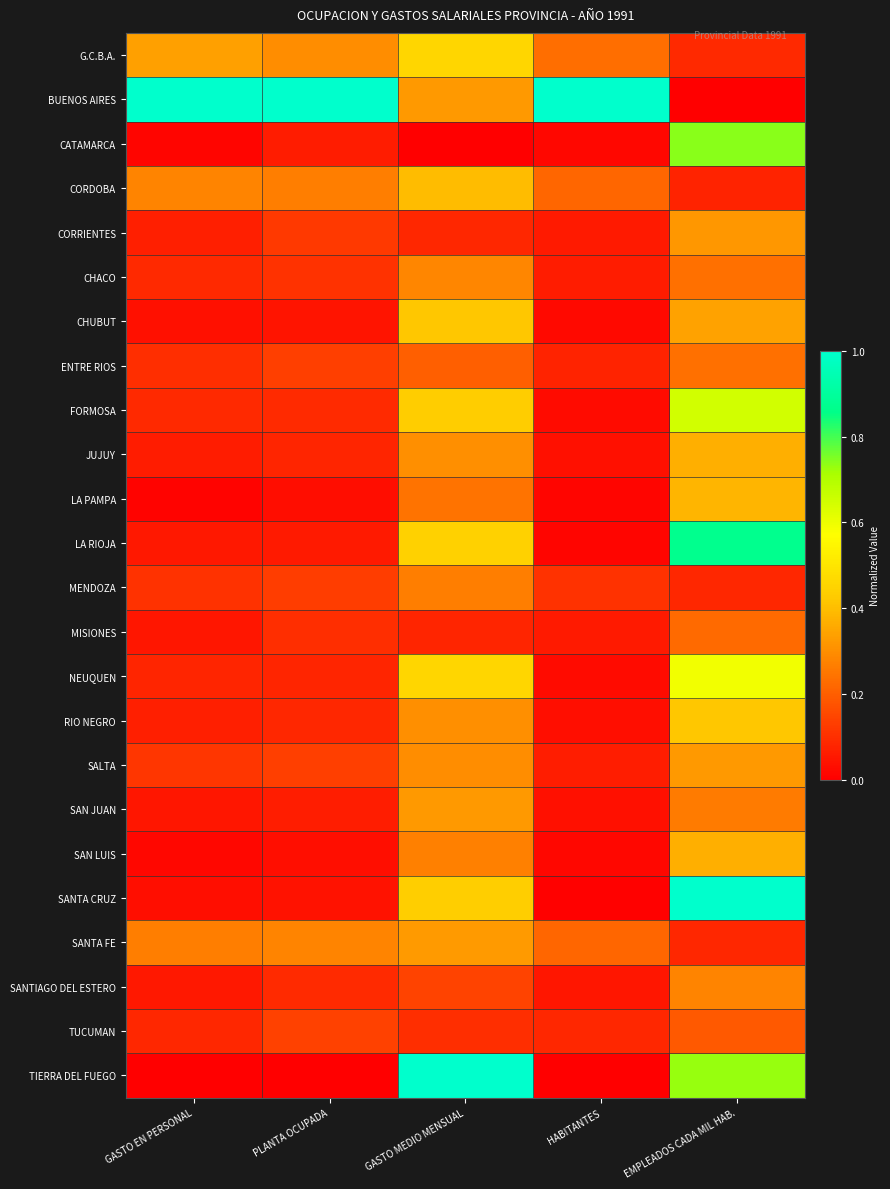

Reading right to left, list all the values displayed in this chart.

G.C.B.A.: EMPLEADOS CADA MIL HAB.=0.1	HABITANTES=0.2	GASTO MEDIO MENSUAL=0.5	PLANTA OCUPADA=0.3	GASTO EN PERSONAL=0.3
BUENOS AIRES: EMPLEADOS CADA MIL HAB.=0.0	HABITANTES=1.0	GASTO MEDIO MENSUAL=0.3	PLANTA OCUPADA=1.0	GASTO EN PERSONAL=1.0
CATAMARCA: EMPLEADOS CADA MIL HAB.=0.7	HABITANTES=0.0	GASTO MEDIO MENSUAL=0.0	PLANTA OCUPADA=0.1	GASTO EN PERSONAL=0.0
CORDOBA: EMPLEADOS CADA MIL HAB.=0.1	HABITANTES=0.2	GASTO MEDIO MENSUAL=0.4	PLANTA OCUPADA=0.3	GASTO EN PERSONAL=0.3
CORRIENTES: EMPLEADOS CADA MIL HAB.=0.3	HABITANTES=0.1	GASTO MEDIO MENSUAL=0.1	PLANTA OCUPADA=0.1	GASTO EN PERSONAL=0.1
CHACO: EMPLEADOS CADA MIL HAB.=0.2	HABITANTES=0.1	GASTO MEDIO MENSUAL=0.3	PLANTA OCUPADA=0.1	GASTO EN PERSONAL=0.1
CHUBUT: EMPLEADOS CADA MIL HAB.=0.3	HABITANTES=0.0	GASTO MEDIO MENSUAL=0.4	PLANTA OCUPADA=0.0	GASTO EN PERSONAL=0.0
ENTRE RIOS: EMPLEADOS CADA MIL HAB.=0.2	HABITANTES=0.1	GASTO MEDIO MENSUAL=0.2	PLANTA OCUPADA=0.1	GASTO EN PERSONAL=0.1
FORMOSA: EMPLEADOS CADA MIL HAB.=0.6	HABITANTES=0.0	GASTO MEDIO MENSUAL=0.4	PLANTA OCUPADA=0.1	GASTO EN PERSONAL=0.1
JUJUY: EMPLEADOS CADA MIL HAB.=0.4	HABITANTES=0.0	GASTO MEDIO MENSUAL=0.3	PLANTA OCUPADA=0.1	GASTO EN PERSONAL=0.1
LA PAMPA: EMPLEADOS CADA MIL HAB.=0.4	HABITANTES=0.0	GASTO MEDIO MENSUAL=0.2	PLANTA OCUPADA=0.0	GASTO EN PERSONAL=0.0
LA RIOJA: EMPLEADOS CADA MIL HAB.=0.9	HABITANTES=0.0	GASTO MEDIO MENSUAL=0.4	PLANTA OCUPADA=0.1	GASTO EN PERSONAL=0.1
MENDOZA: EMPLEADOS CADA MIL HAB.=0.1	HABITANTES=0.1	GASTO MEDIO MENSUAL=0.3	PLANTA OCUPADA=0.1	GASTO EN PERSONAL=0.1
MISIONES: EMPLEADOS CADA MIL HAB.=0.2	HABITANTES=0.1	GASTO MEDIO MENSUAL=0.1	PLANTA OCUPADA=0.1	GASTO EN PERSONAL=0.0
NEUQUEN: EMPLEADOS CADA MIL HAB.=0.6	HABITANTES=0.0	GASTO MEDIO MENSUAL=0.5	PLANTA OCUPADA=0.1	GASTO EN PERSONAL=0.1
RIO NEGRO: EMPLEADOS CADA MIL HAB.=0.4	HABITANTES=0.0	GASTO MEDIO MENSUAL=0.3	PLANTA OCUPADA=0.1	GASTO EN PERSONAL=0.1
SALTA: EMPLEADOS CADA MIL HAB.=0.3	HABITANTES=0.1	GASTO MEDIO MENSUAL=0.3	PLANTA OCUPADA=0.1	GASTO EN PERSONAL=0.1
SAN JUAN: EMPLEADOS CADA MIL HAB.=0.3	HABITANTES=0.0	GASTO MEDIO MENSUAL=0.3	PLANTA OCUPADA=0.1	GASTO EN PERSONAL=0.0
SAN LUIS: EMPLEADOS CADA MIL HAB.=0.4	HABITANTES=0.0	GASTO MEDIO MENSUAL=0.3	PLANTA OCUPADA=0.0	GASTO EN PERSONAL=0.0
SANTA CRUZ: EMPLEADOS CADA MIL HAB.=1.0	HABITANTES=0.0	GASTO MEDIO MENSUAL=0.4	PLANTA OCUPADA=0.0	GASTO EN PERSONAL=0.0
SANTA FE: EMPLEADOS CADA MIL HAB.=0.1	HABITANTES=0.2	GASTO MEDIO MENSUAL=0.3	PLANTA OCUPADA=0.3	GASTO EN PERSONAL=0.3
SANTIAGO DEL ESTERO: EMPLEADOS CADA MIL HAB.=0.3	HABITANTES=0.0	GASTO MEDIO MENSUAL=0.1	PLANTA OCUPADA=0.1	GASTO EN PERSONAL=0.1
TUCUMAN: EMPLEADOS CADA MIL HAB.=0.2	HABITANTES=0.1	GASTO MEDIO MENSUAL=0.1	PLANTA OCUPADA=0.1	GASTO EN PERSONAL=0.1
TIERRA DEL FUEGO: EMPLEADOS CADA MIL HAB.=0.7	HABITANTES=0.0	GASTO MEDIO MENSUAL=1.0	PLANTA OCUPADA=0.0	GASTO EN PERSONAL=0.0